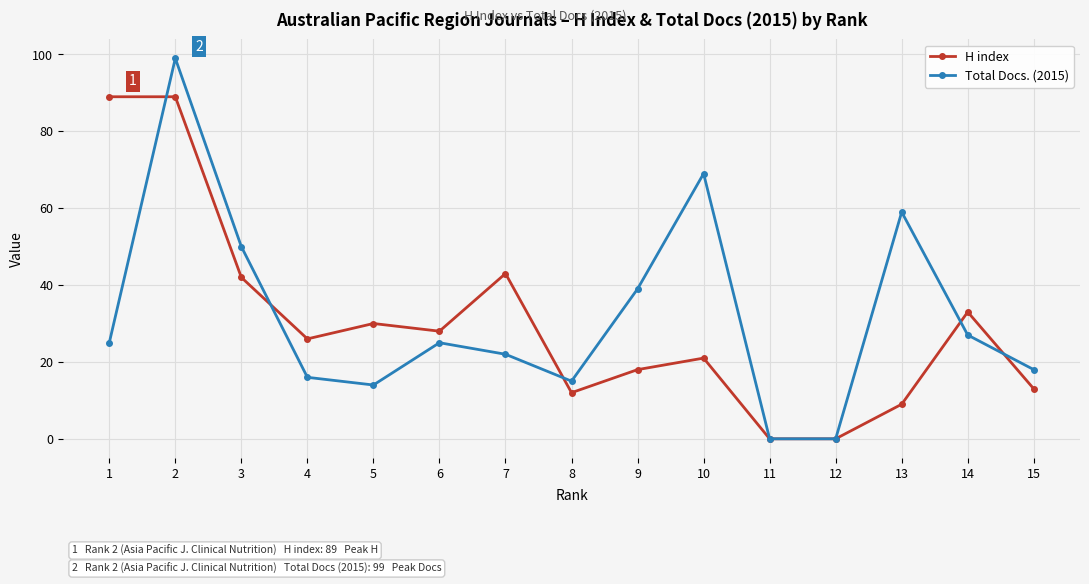

What is the difference between the Total Docs. (2015) values at 9 and 2?

60